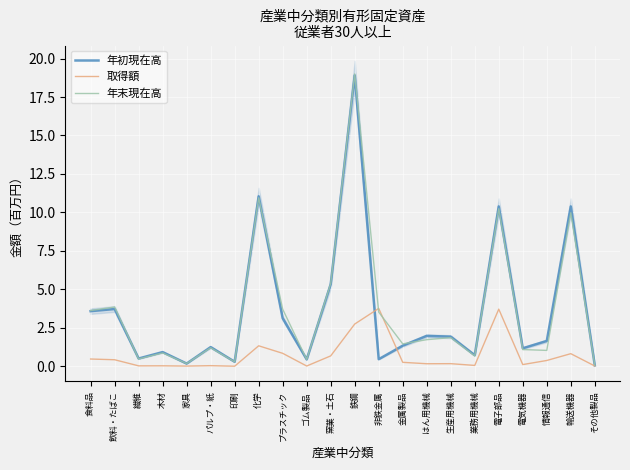

True or false: 取得額 has a value of 0.2 at はん用機械.

False